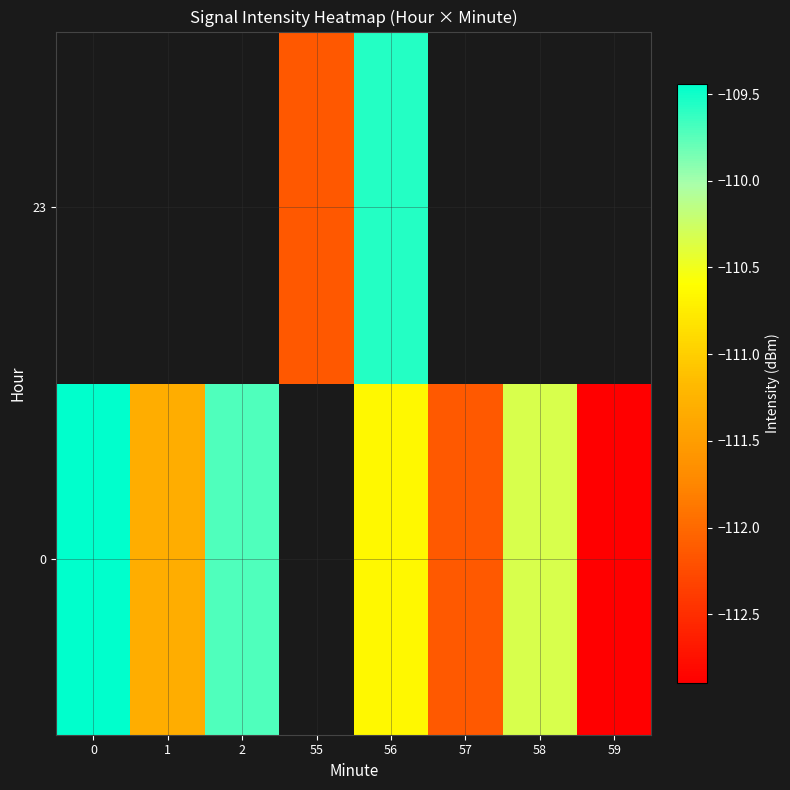

Where is 0 nearest to the value -111?

1